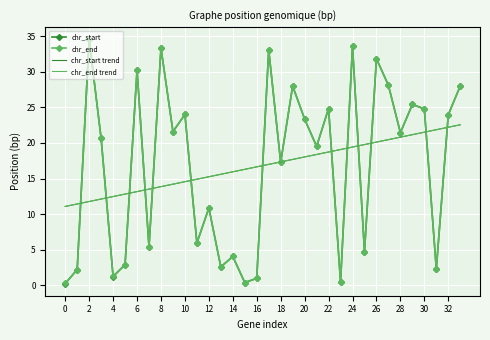

What is the highest value of the chr_start series?

34.6